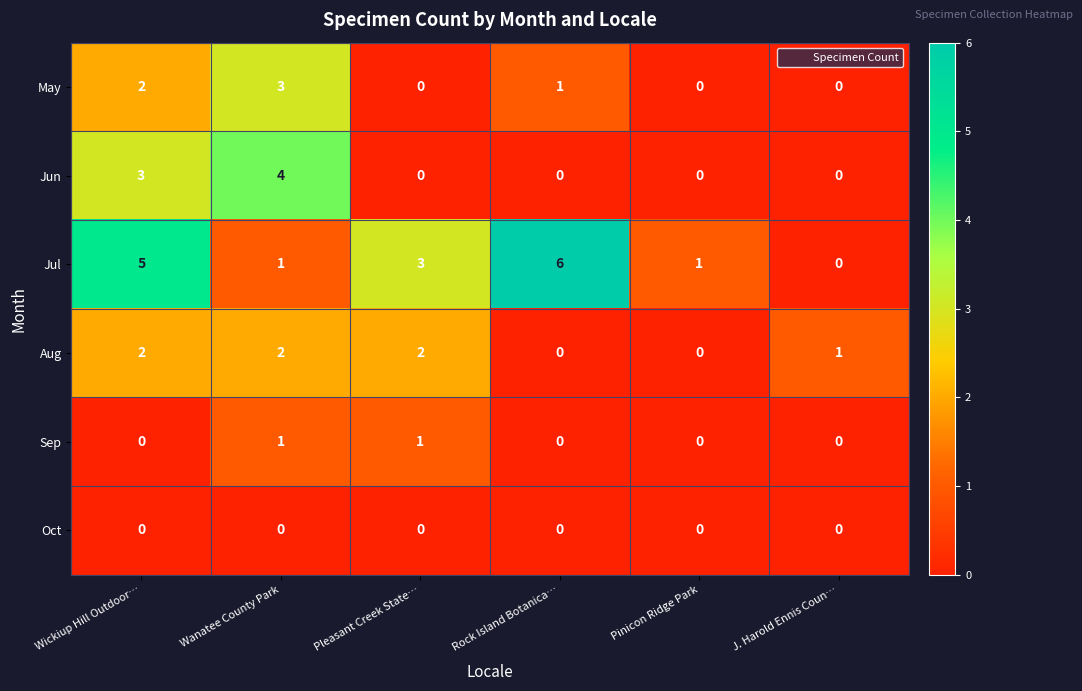

How many data points in May are less than 1?

3